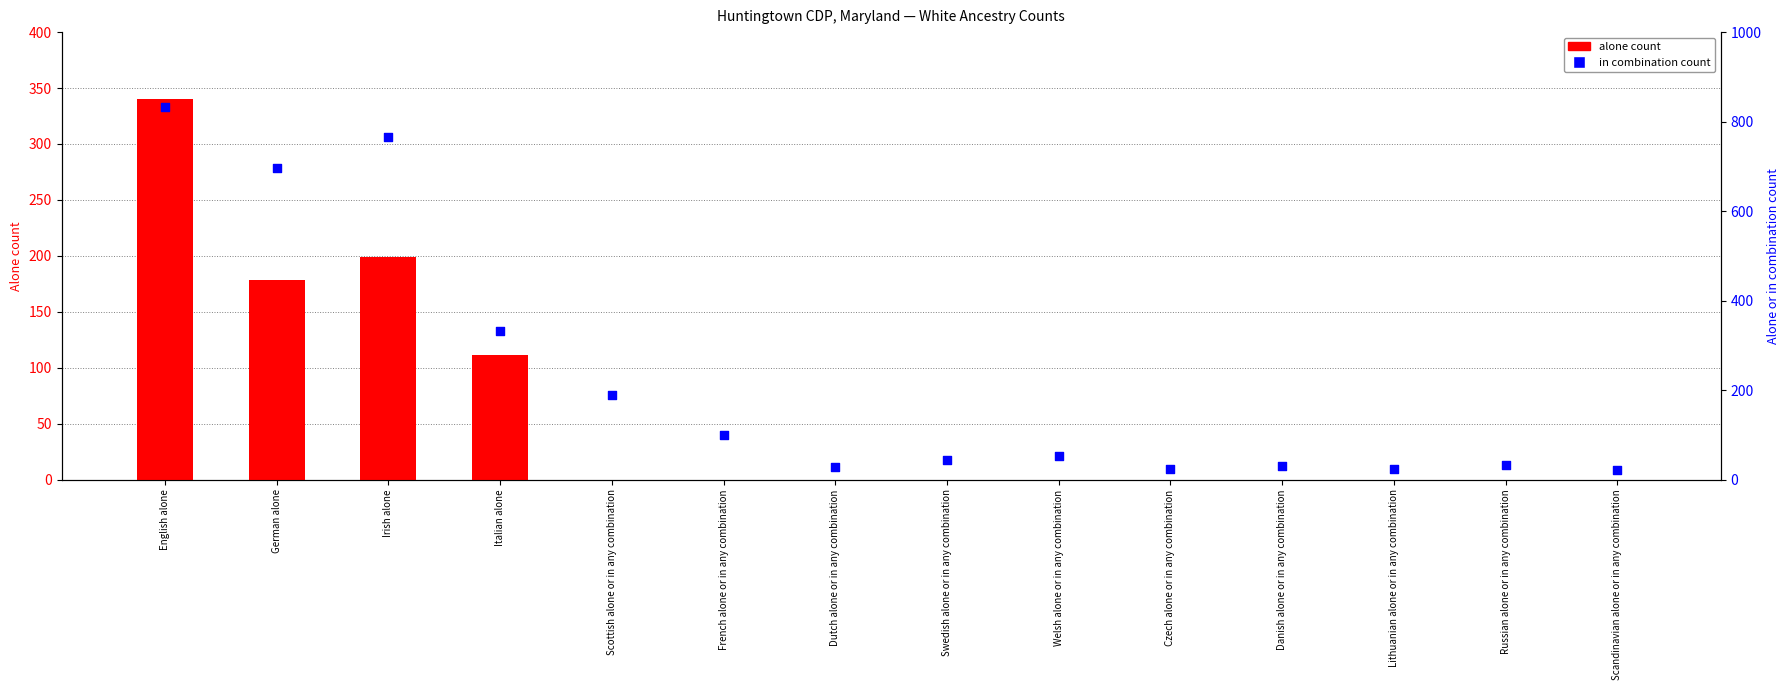

What is the total value across all series at Scandinavian alone or in any combination?

22